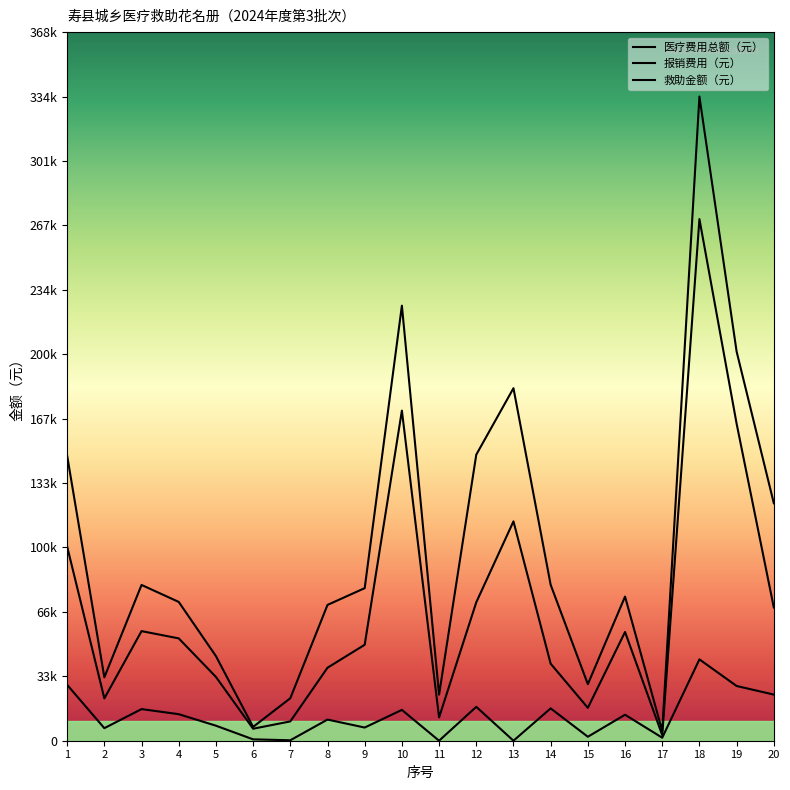

Does the chart display data point markers on the line(s)?

No